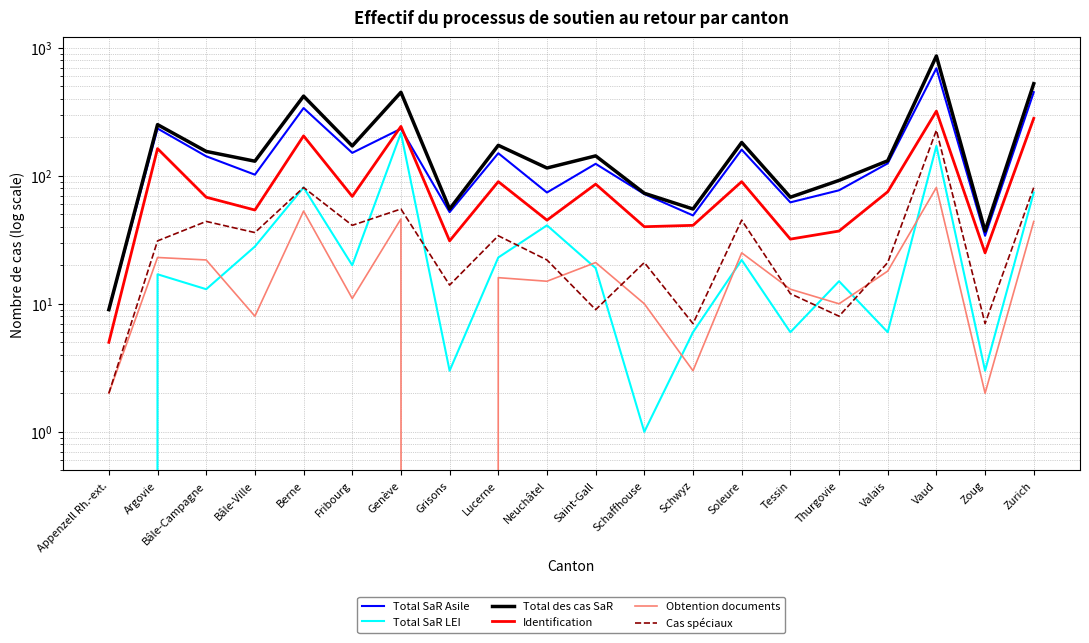

Which series changed the most between Argovie and Neuchâtel?

Total SaR Asile